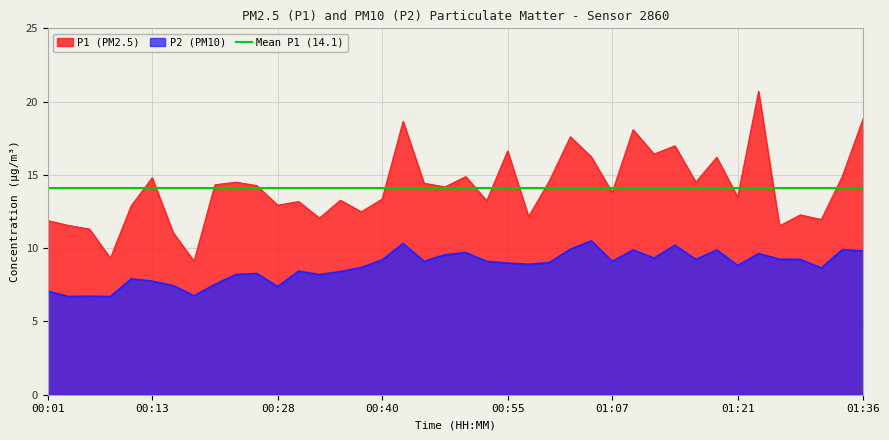

What is the difference between the maximum and minimum values in the P1 series?

11.6